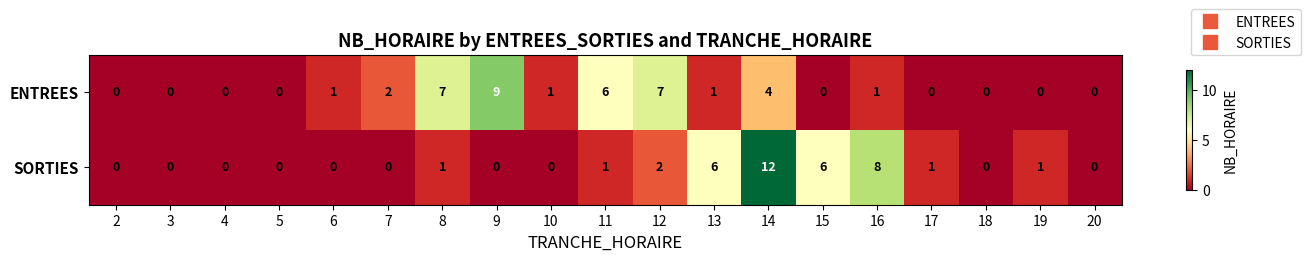

The value of ENTREES at 5 is -3. True or false?

False